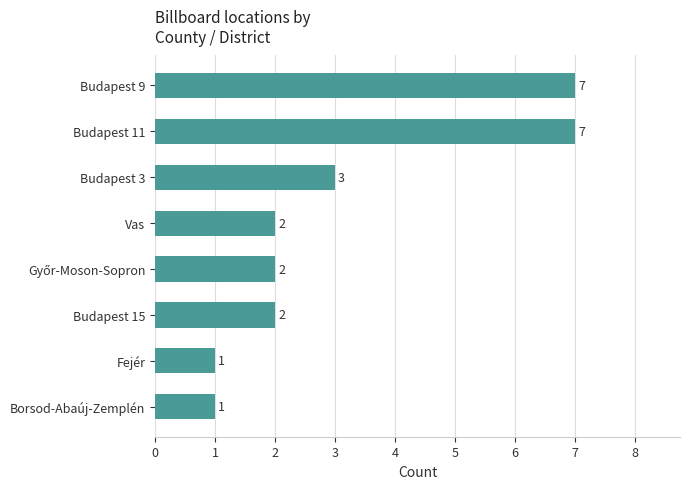

The value at Fejér is 1. True or false?

True